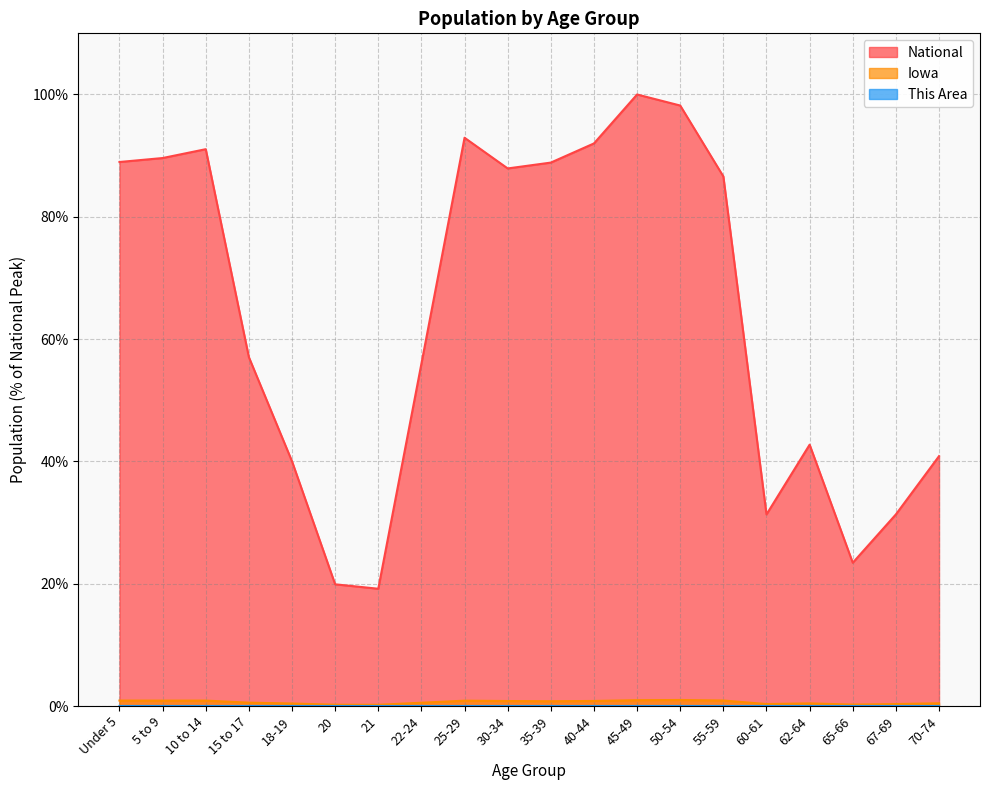

True or false: National and This Area cross at least once.

False